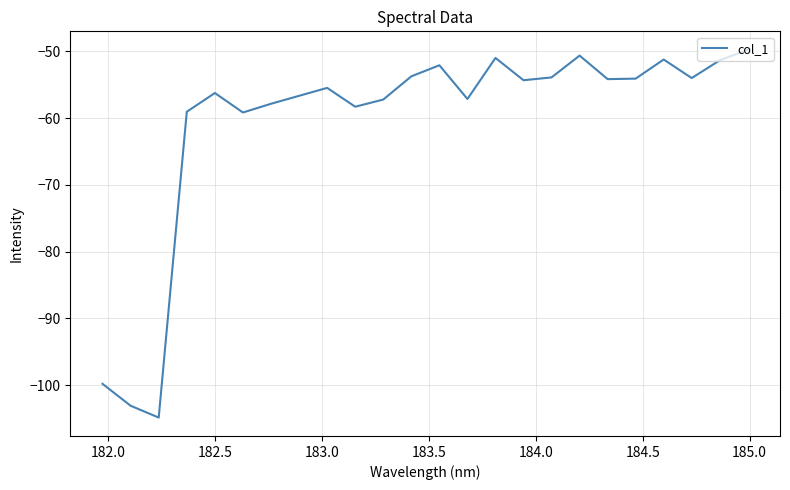

What is the difference between the maximum and minimum values?

55.1